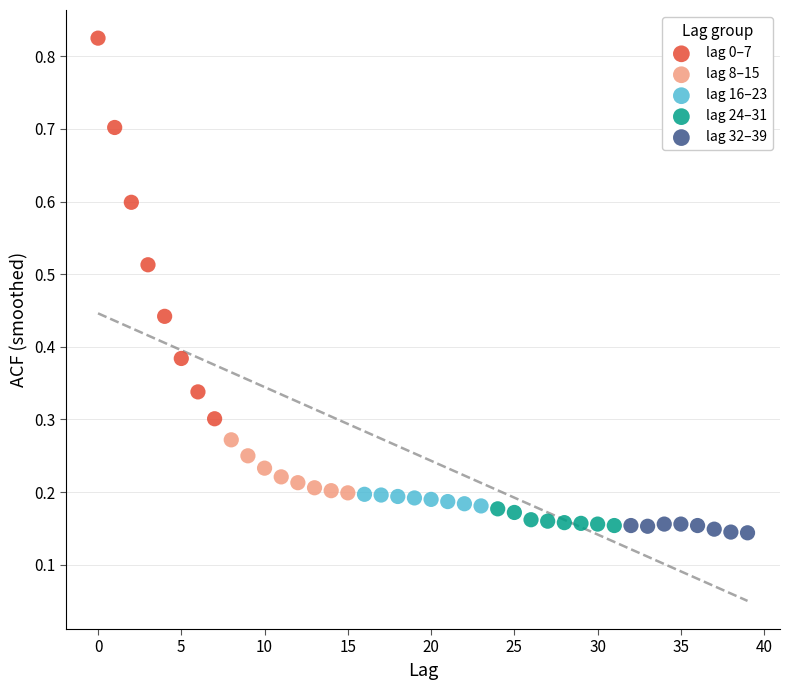

Which series has the widest spread of Y values?

lag 0–7